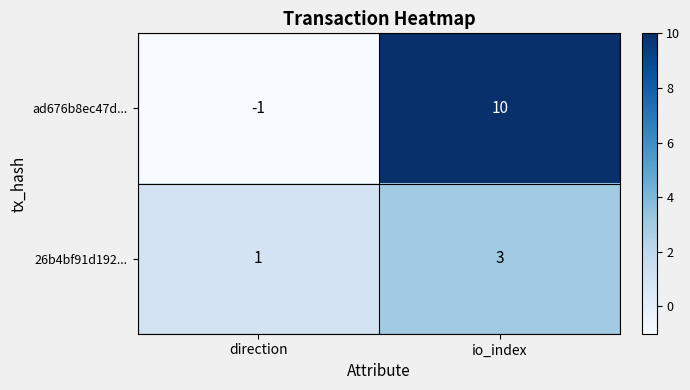

Which label corresponds to the smallest value in the chart?

direction